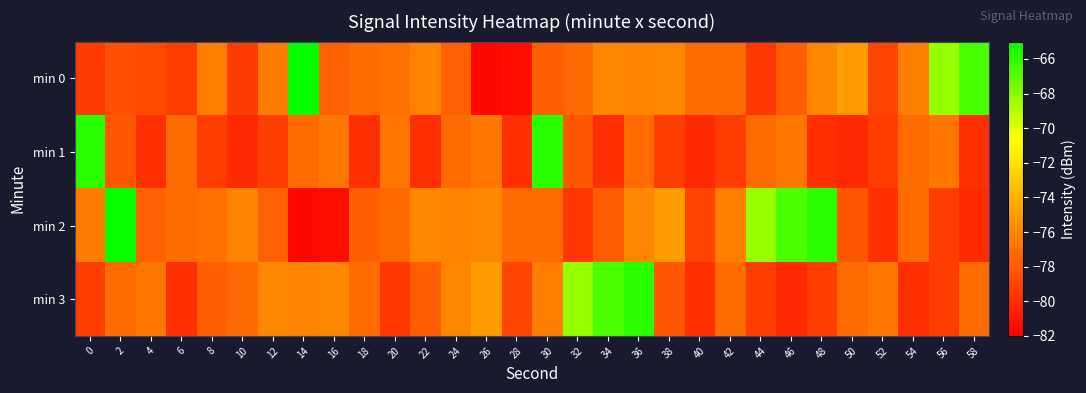

How many data points does each series have?

30